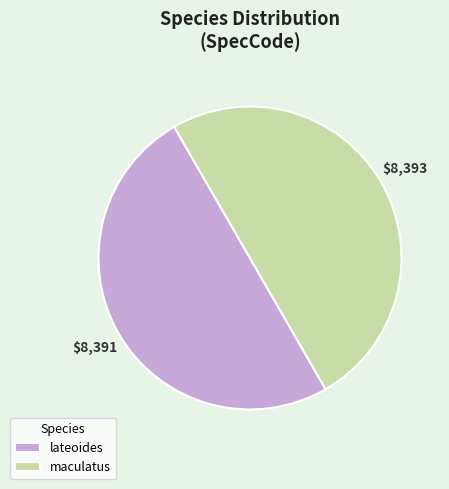

Do lateoides and maculatus together represent more than half of the pie?

Yes